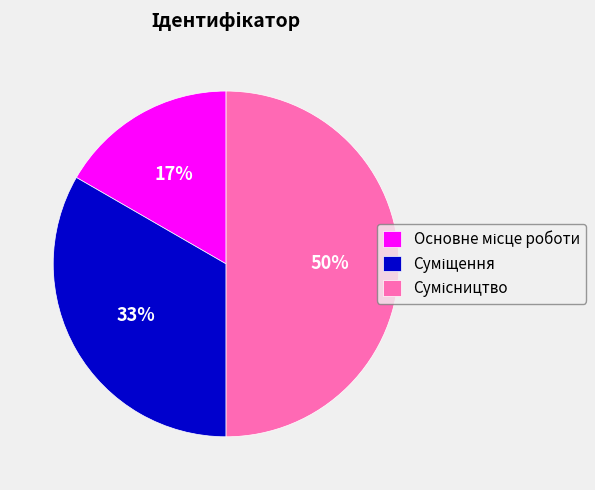

To the nearest percent, what is the average slice percentage?

33%